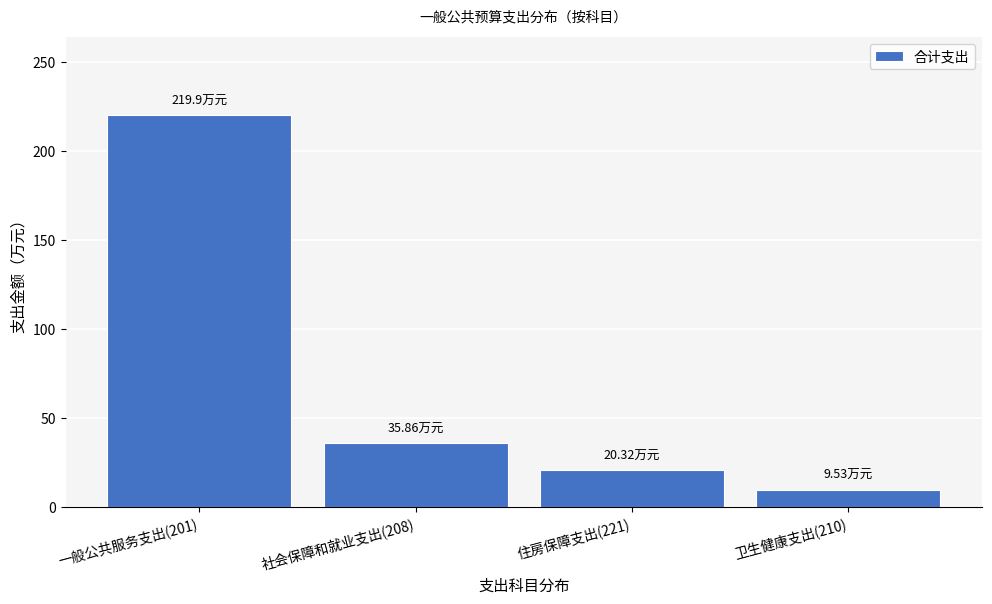

List the labels in order of value, smallest first.

卫生健康支出(210), 住房保障支出(221), 社会保障和就业支出(208), 一般公共服务支出(201)